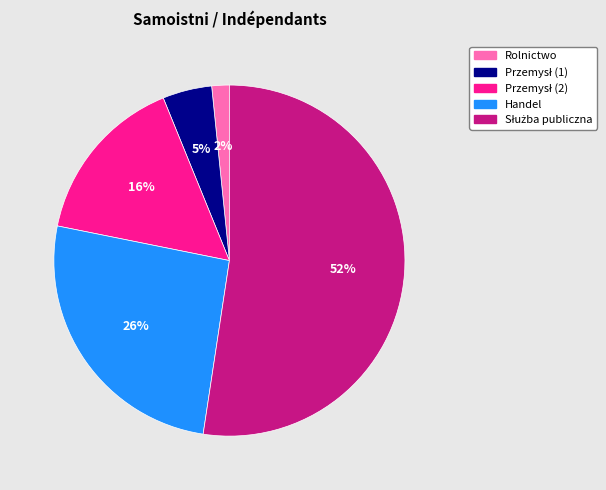

What is the smallest slice in the pie chart?

Rolnictwo